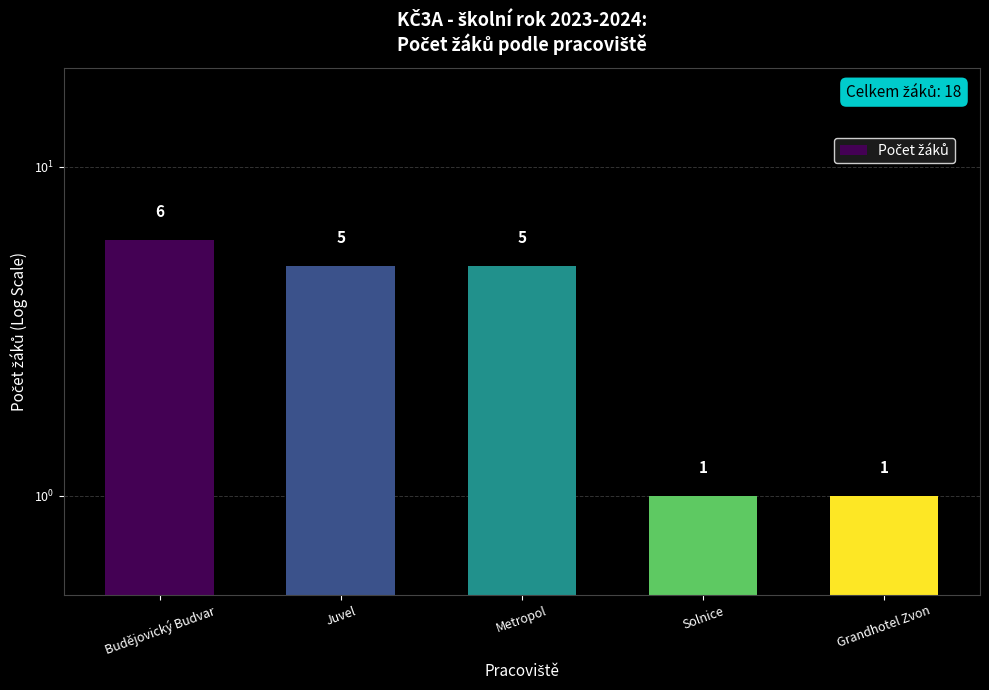

Reading left to right, transcribe all the data shown in this chart.

Budějovický Budvar=6	Juvel=5	Metropol=5	Solnice=1	Grandhotel Zvon=1